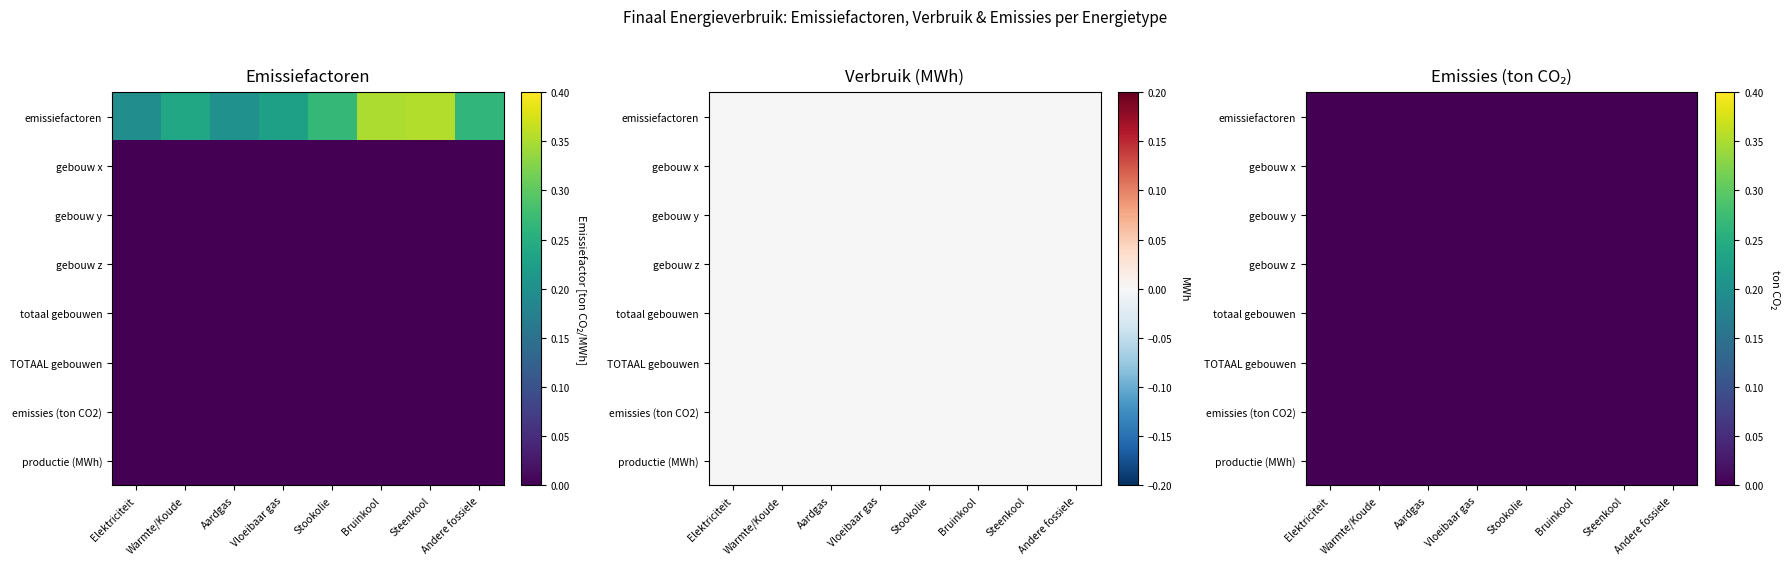

How many Stookolie values are between 0 and 1?

8